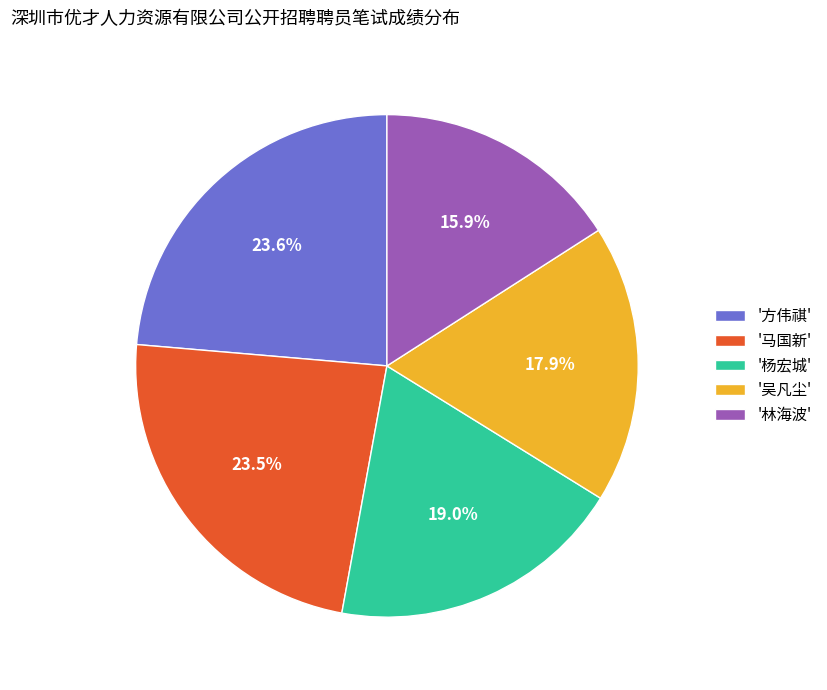

How much of the chart is everything except '吴凡尘'?

82.1%